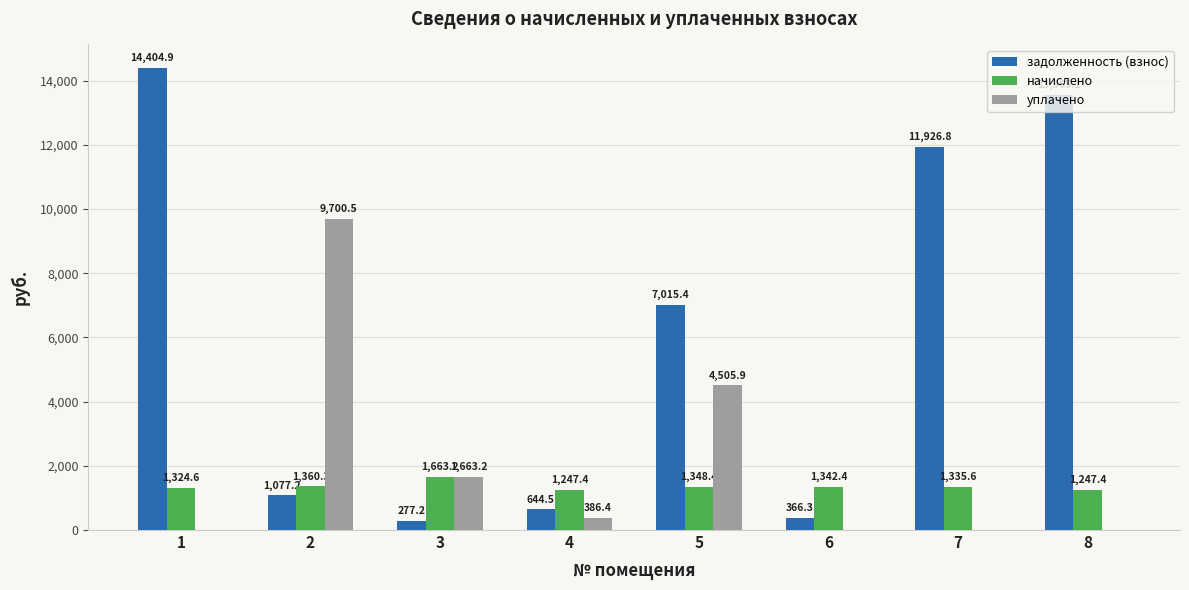

What is the average value of the начислено series?

1358.7